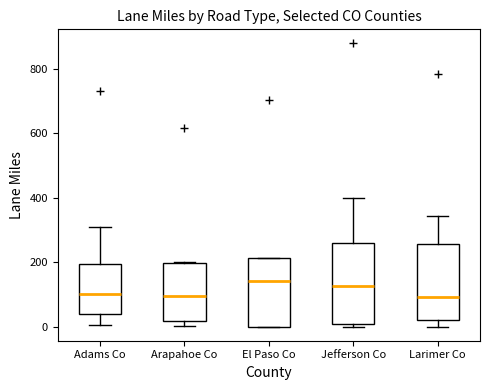

Reading left to right, transcribe this box plot: for each box, give where its median line is, the range the box spans, and where its two whiskers end, as read against the y-axis. The values are not printed on the chart, so give them approximately, as read against the axis.

Adams Co: median 100, box 40 to 200, whiskers 0 to 300
Arapahoe Co: median 100, box 20 to 200, whiskers 0 to 200
El Paso Co: median 140, box 0 to 220, whiskers 0 to 220
Jefferson Co: median 120, box 0 to 260, whiskers 0 (just below the box's lower edge) to 400
Larimer Co: median 100, box 20 to 260, whiskers 0 to 340